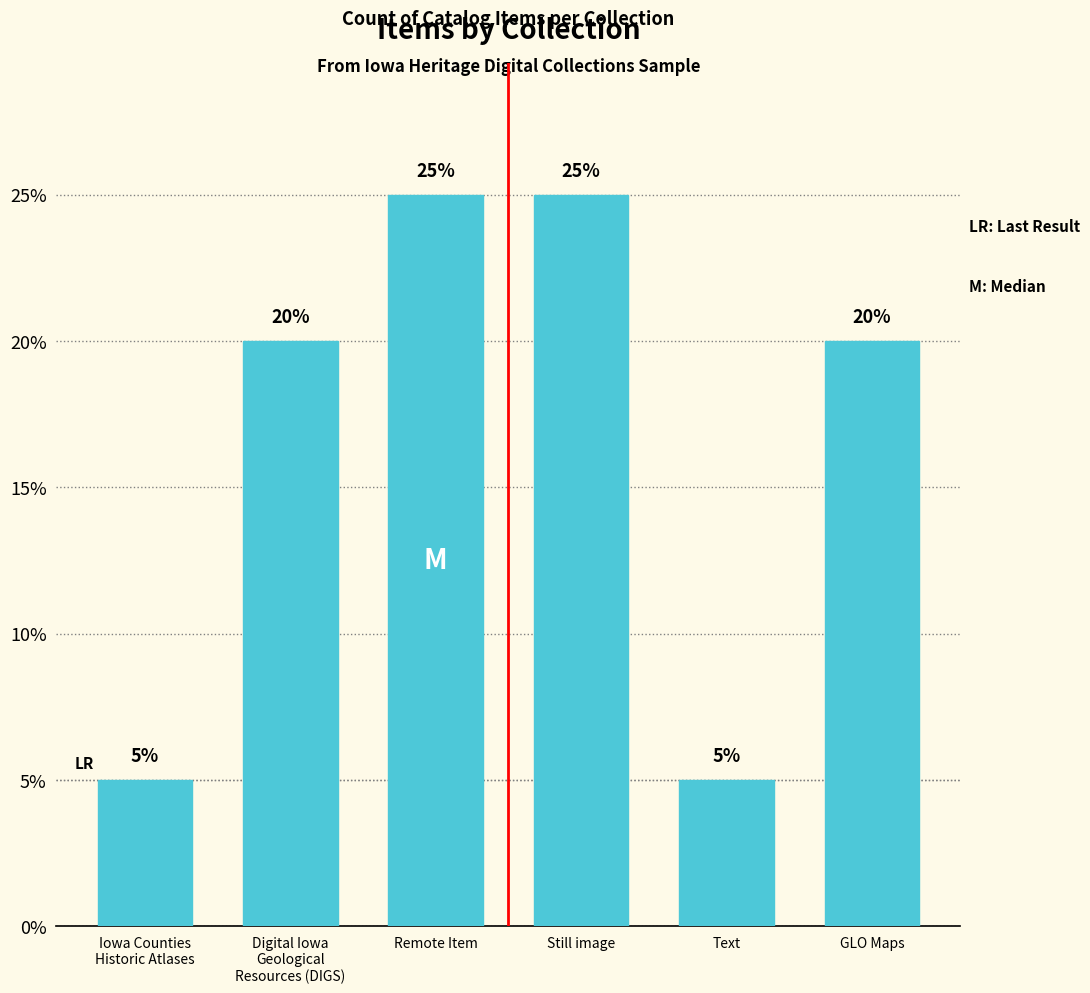

What is the ratio of the value at Still image to the value at Remote Item?

1.0